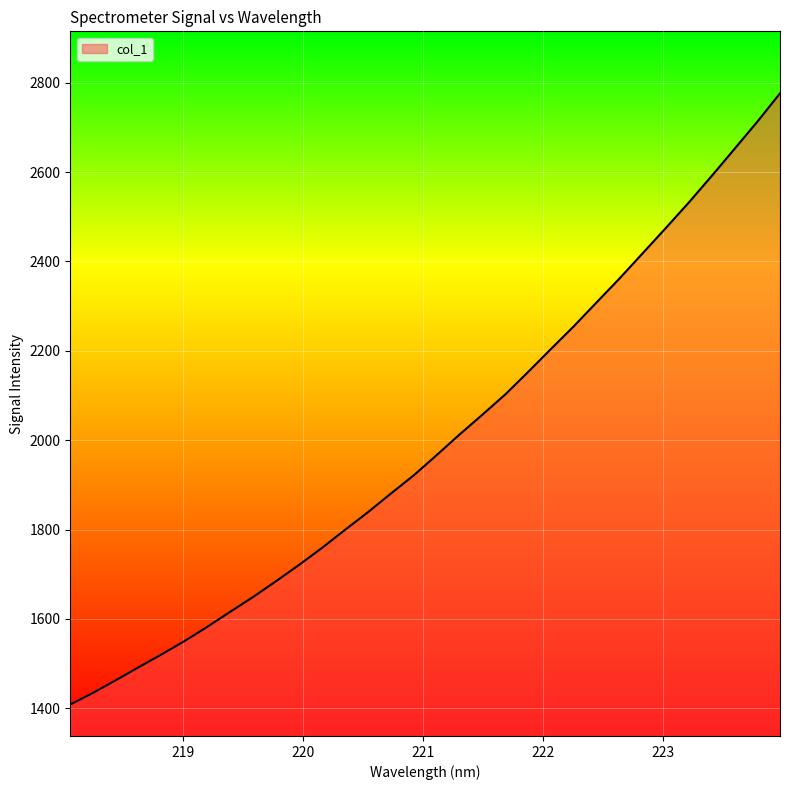

What is the minimum value shown in the chart?

1408.2